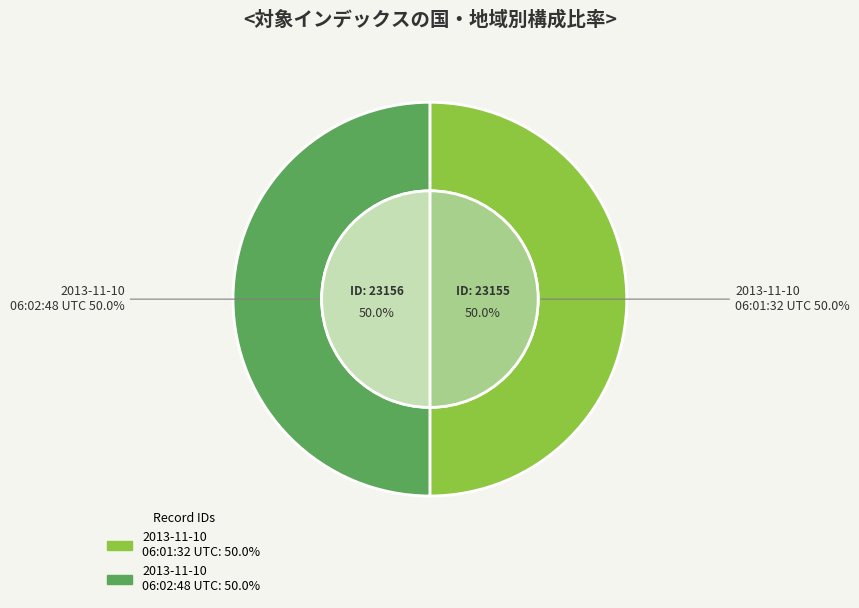

Is the sum of 2013-11-10 06:02:48 UTC and 2013-11-10 06:01:32 UTC greater than half?

Yes